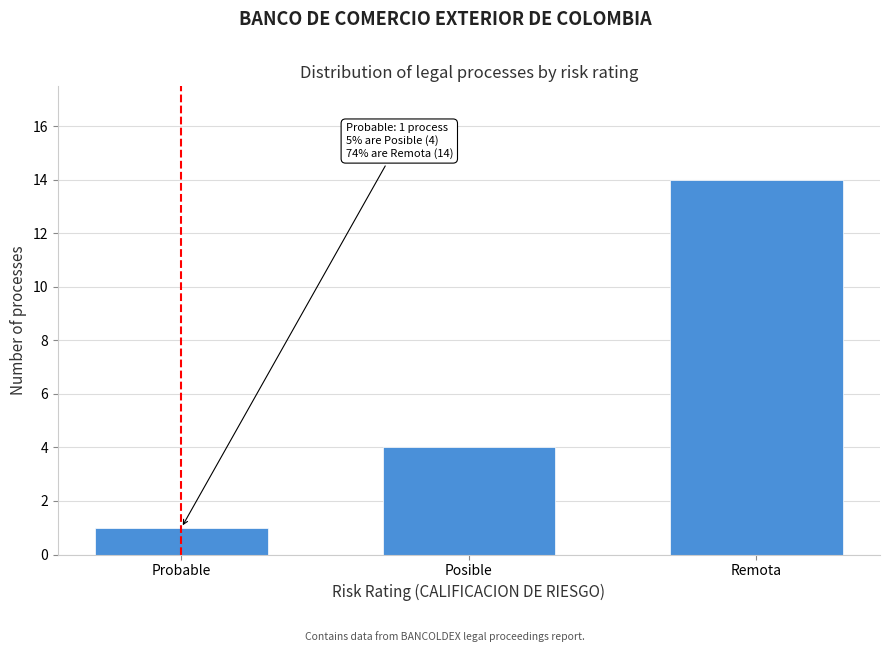

Reading left to right, extract all data points from this chart.

Probable=1	Posible=4	Remota=14